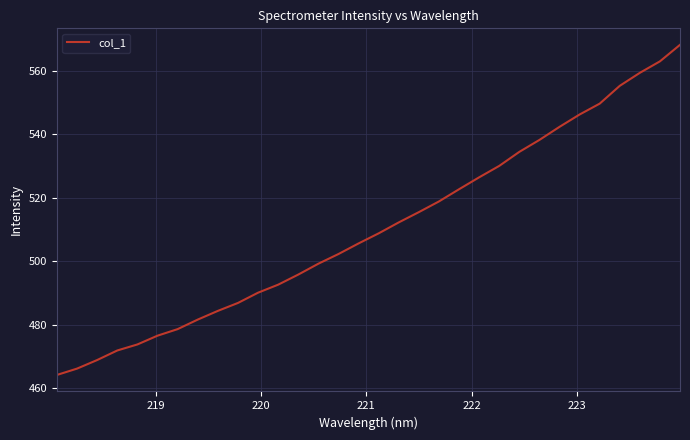

What is the difference between the maximum and minimum values?

104.0